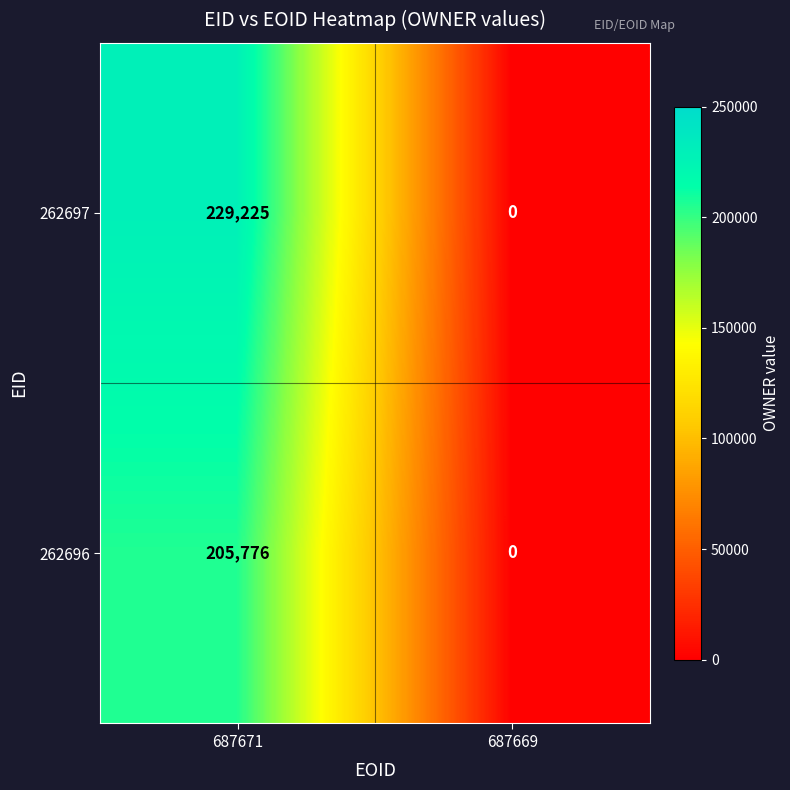

Which category has the highest value across all series?

687671